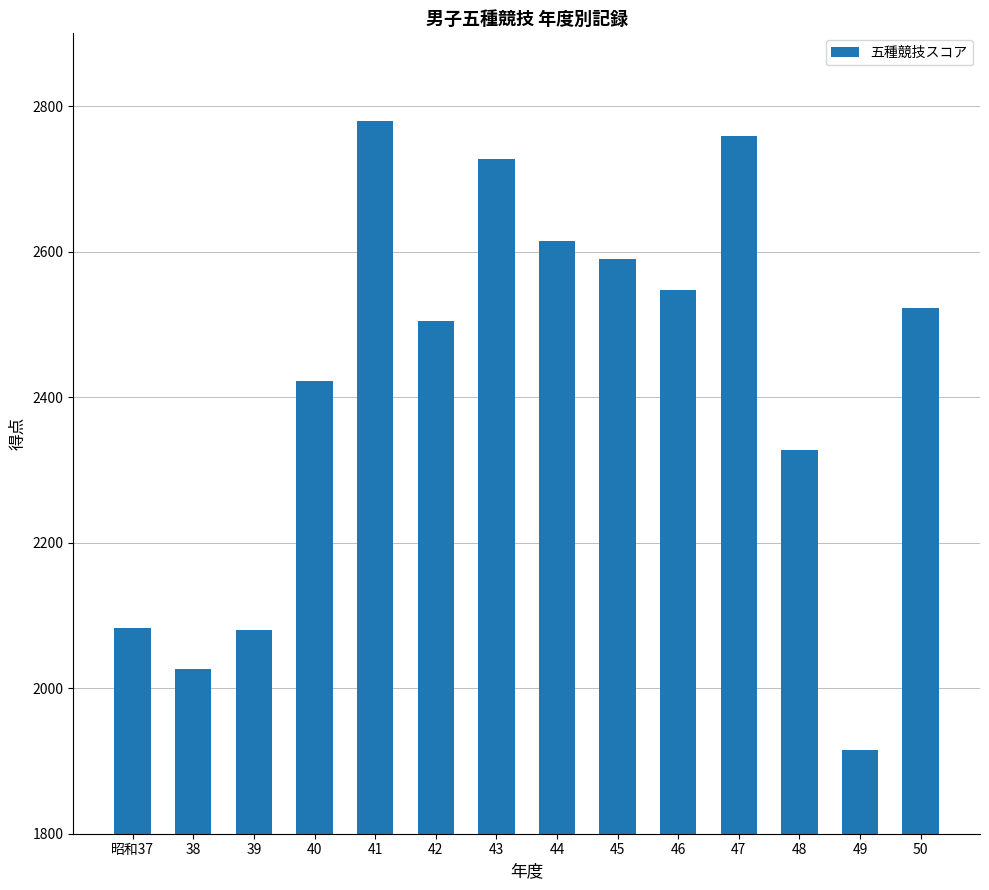

Is it true that the value at 45 is 2590?

True